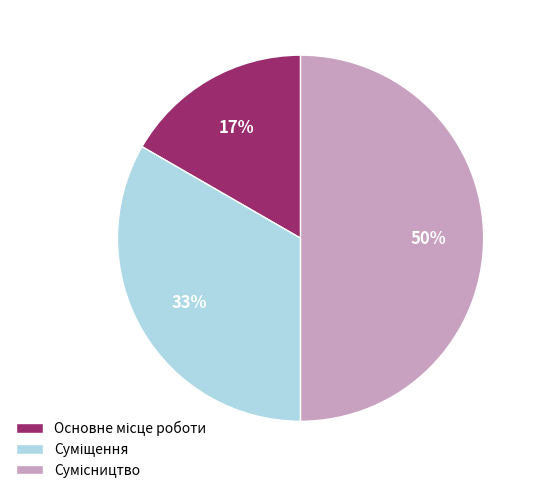

To the nearest percent, what is the average slice percentage?

33%